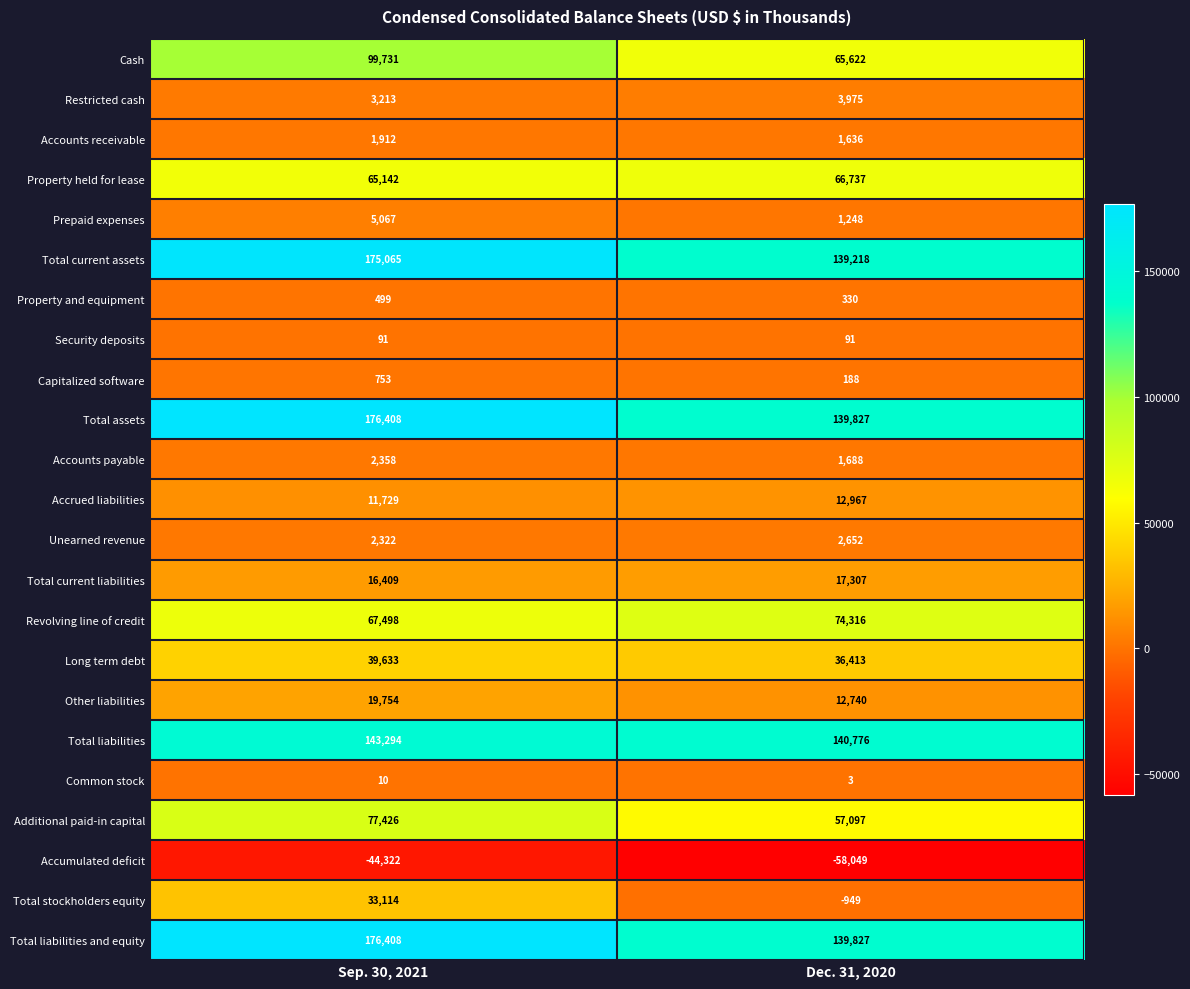

The Total liabilities series shows 185372 at Dec. 31, 2020. True or false?

False